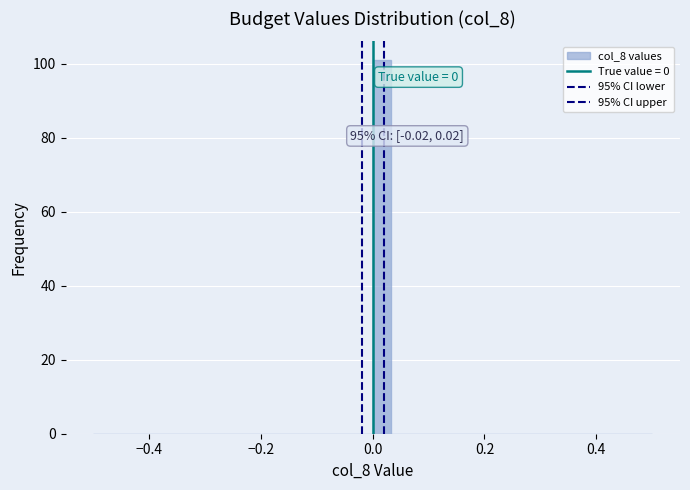

Read against the x-axis, roughly where is the centre of the tallest bar?

0.02